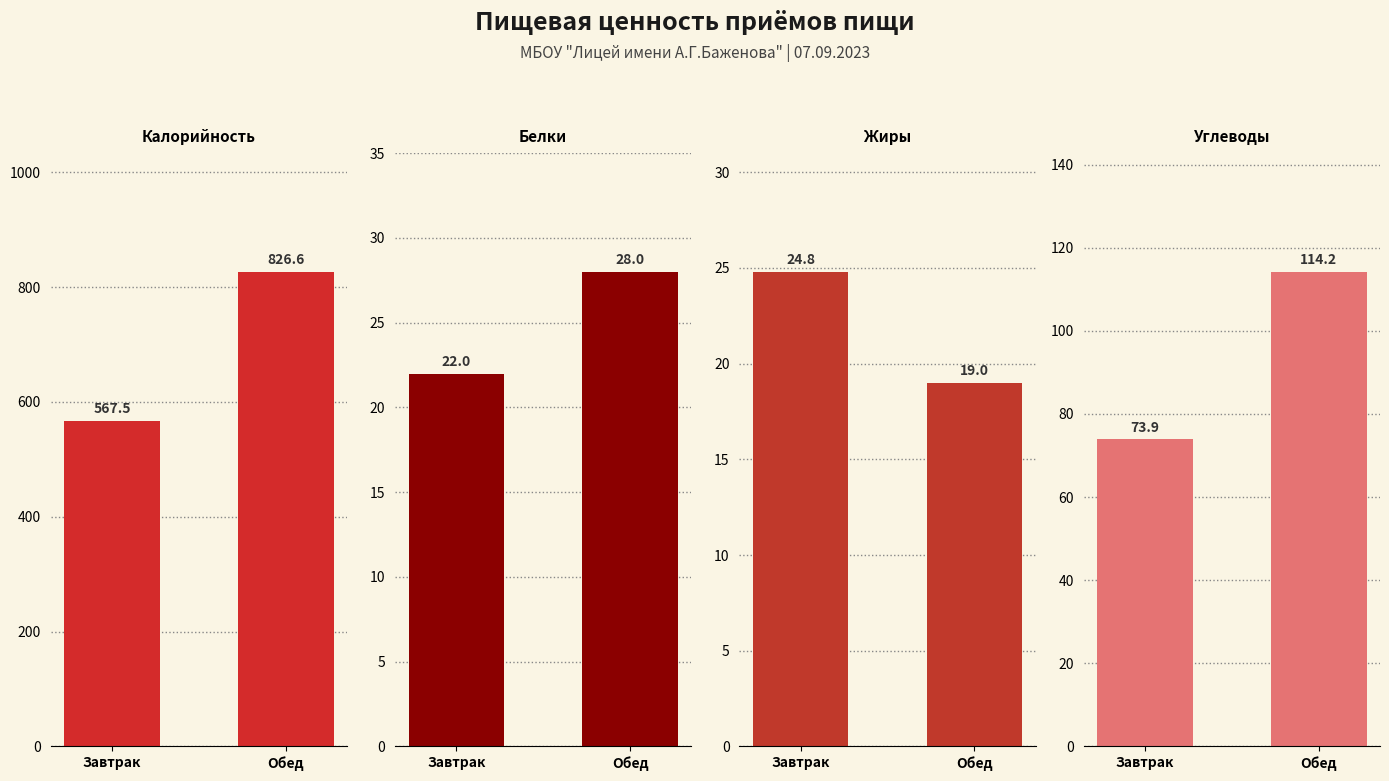

What are all the series names shown in the legend?

Калорийность, Белки, Жиры, Углеводы